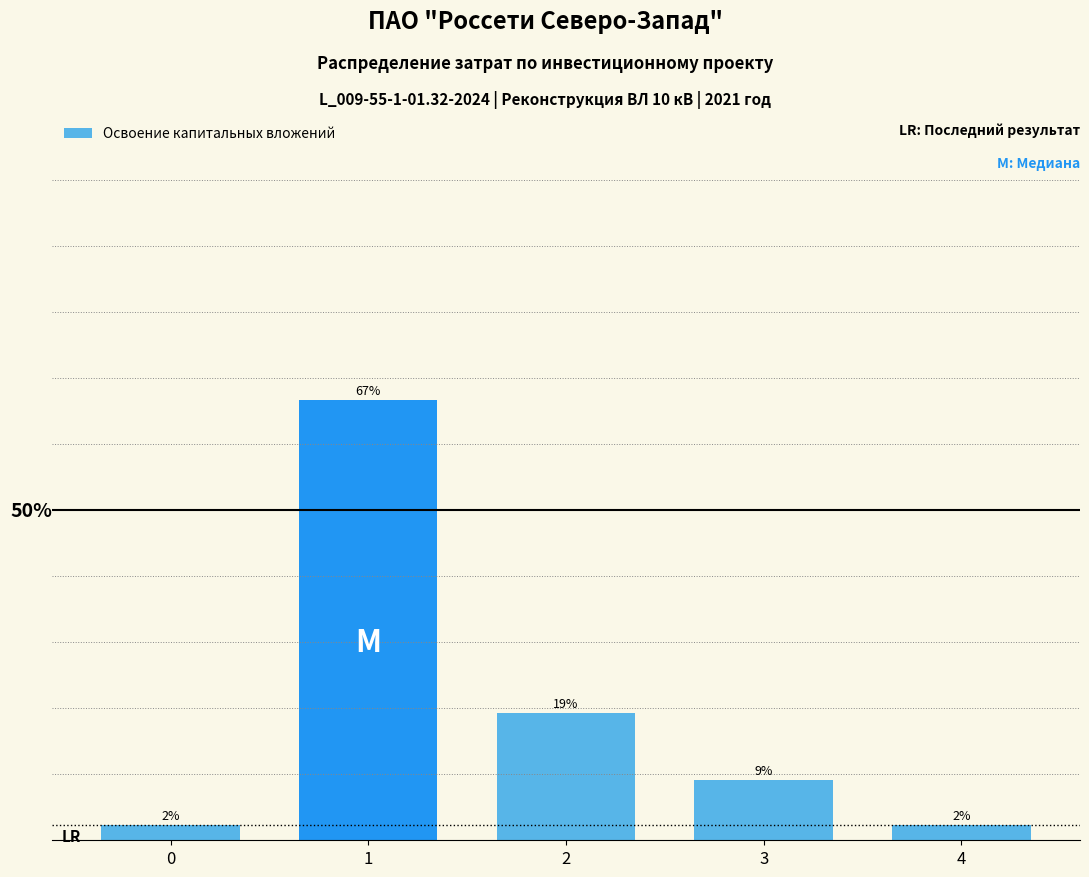

Does the chart contain any negative values?

No